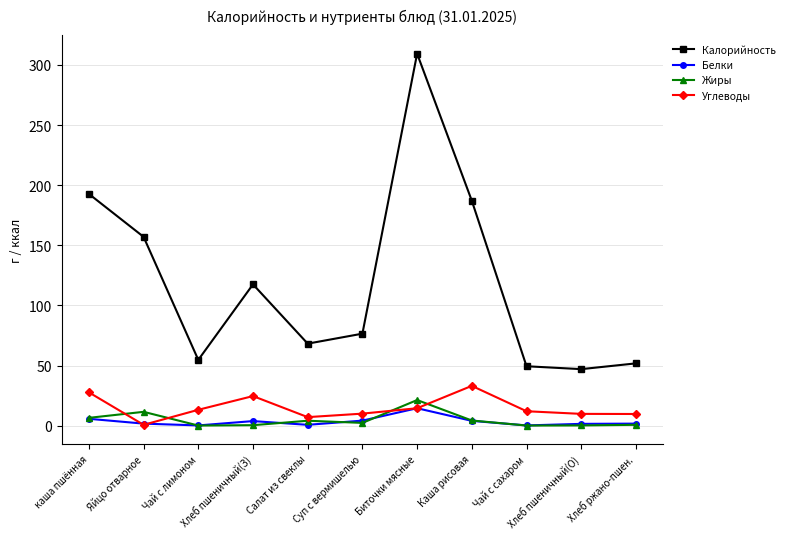

How many lines are shown in the chart?

4